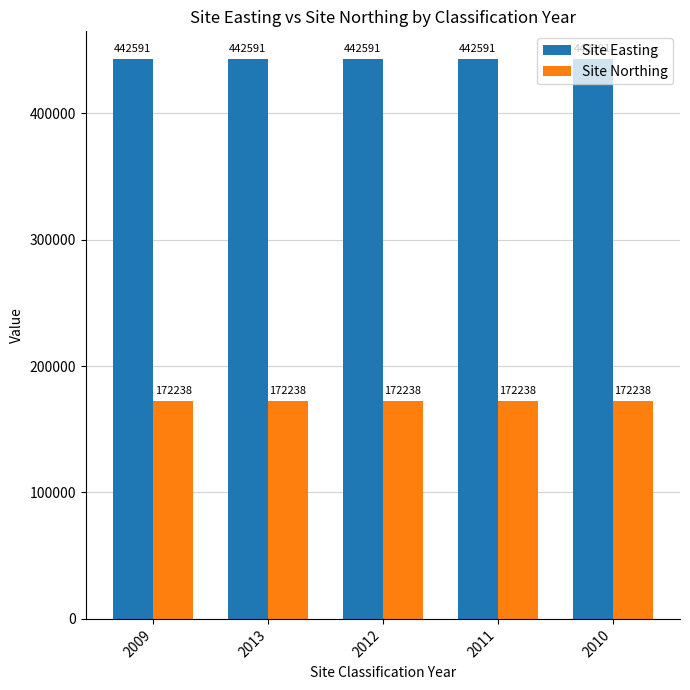

At 2013, list the series in order from largest to smallest.

Site Easting, Site Northing